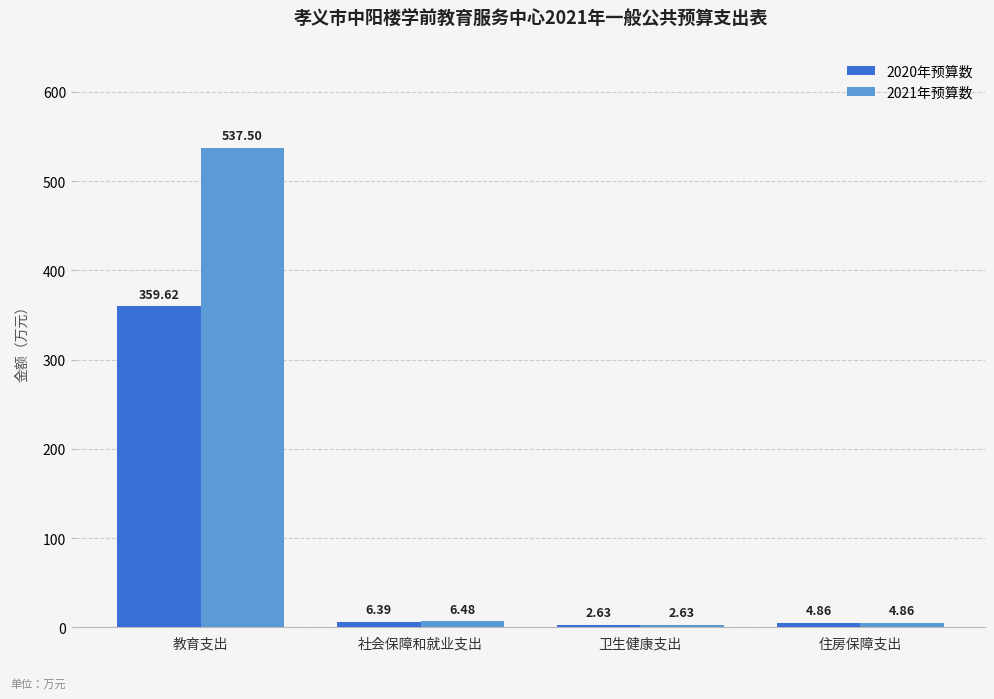

How many bars are there in each group?

2